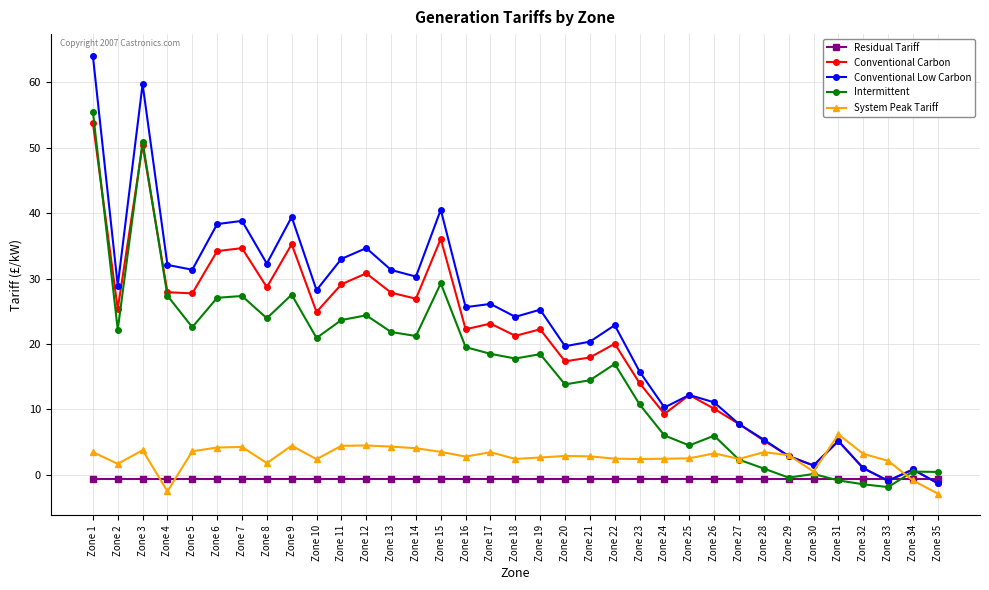

Between Zone 12 and Zone 33, which series saw the biggest shift?

Conventional Low Carbon